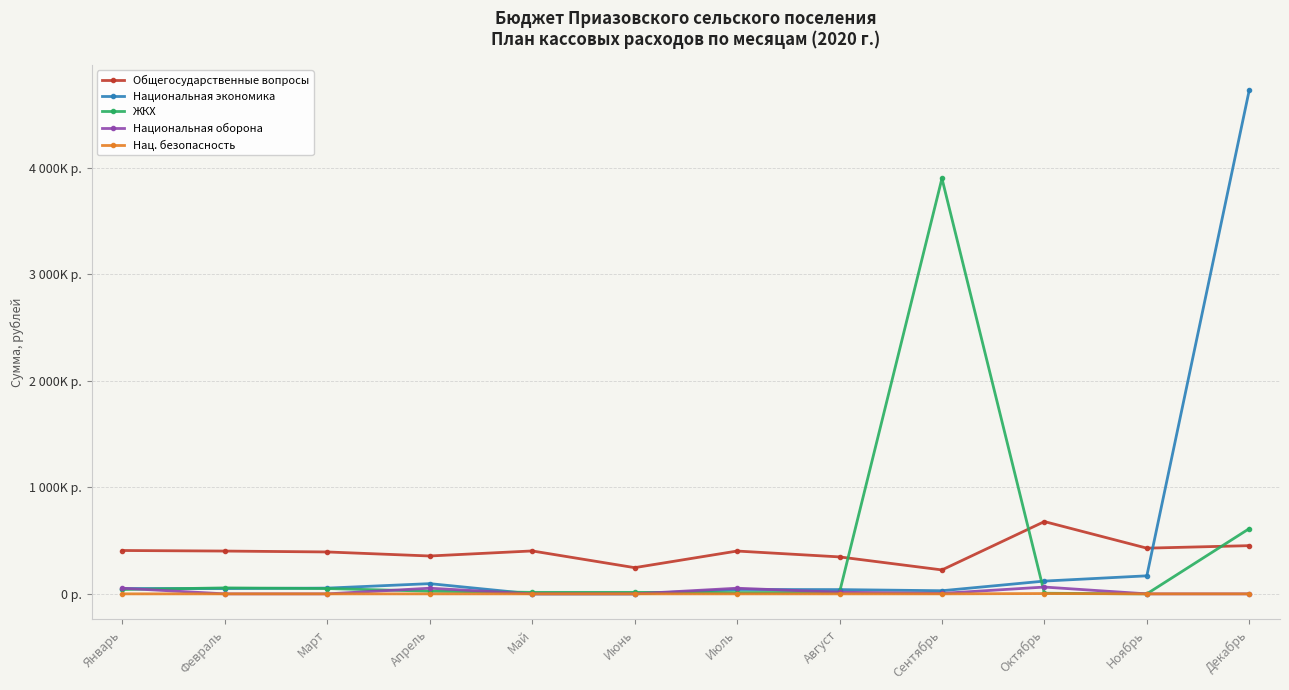

Which series has the largest total across all categories?

Национальная экономика